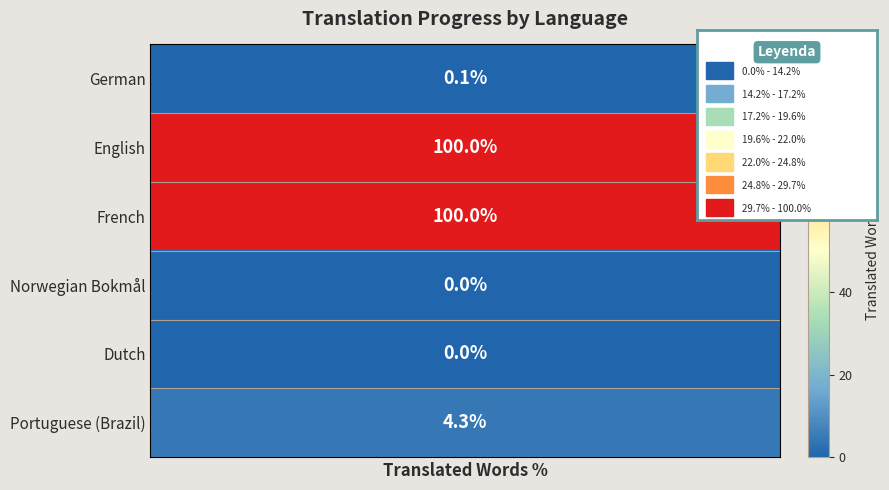

Reading left to right, extract all data points from this chart.

German=0.1	English=100.0	French=100.0	Norwegian Bokmål=0.0	Dutch=0.0	Portuguese (Brazil)=4.3